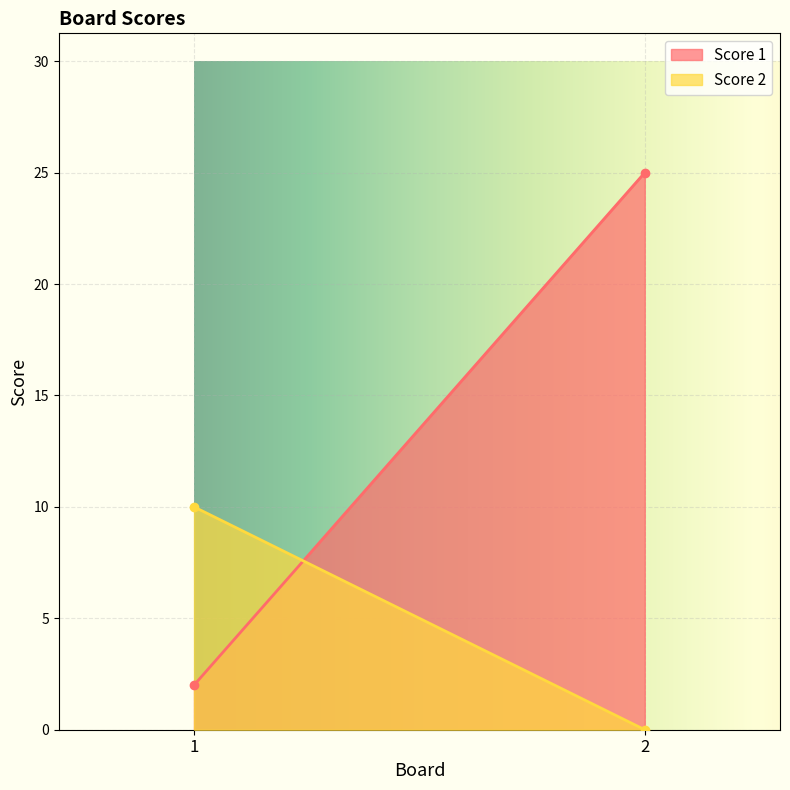

What is the difference between the Score 2 values at 2 and 1?

10